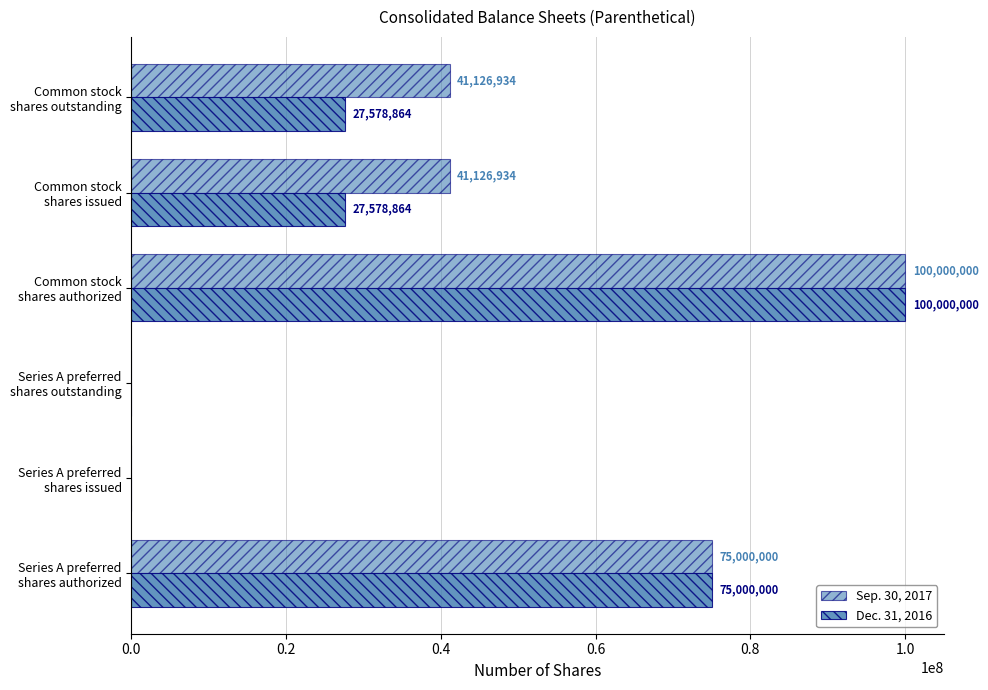

Count the number of categories in the chart.

6